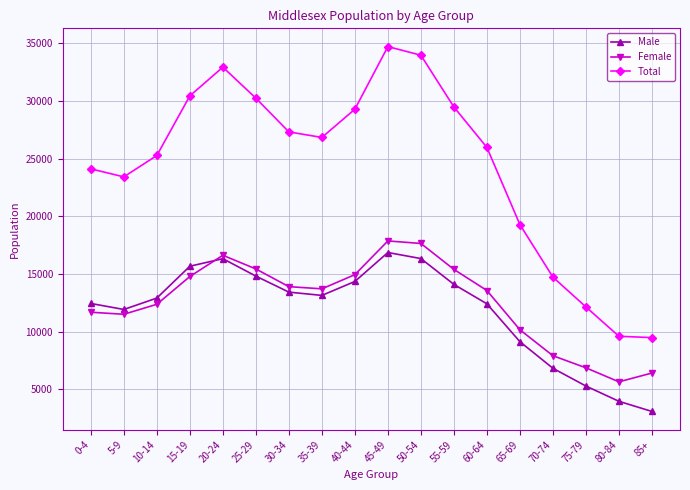

What is the value of the Total point at the 12th from the left?

29475